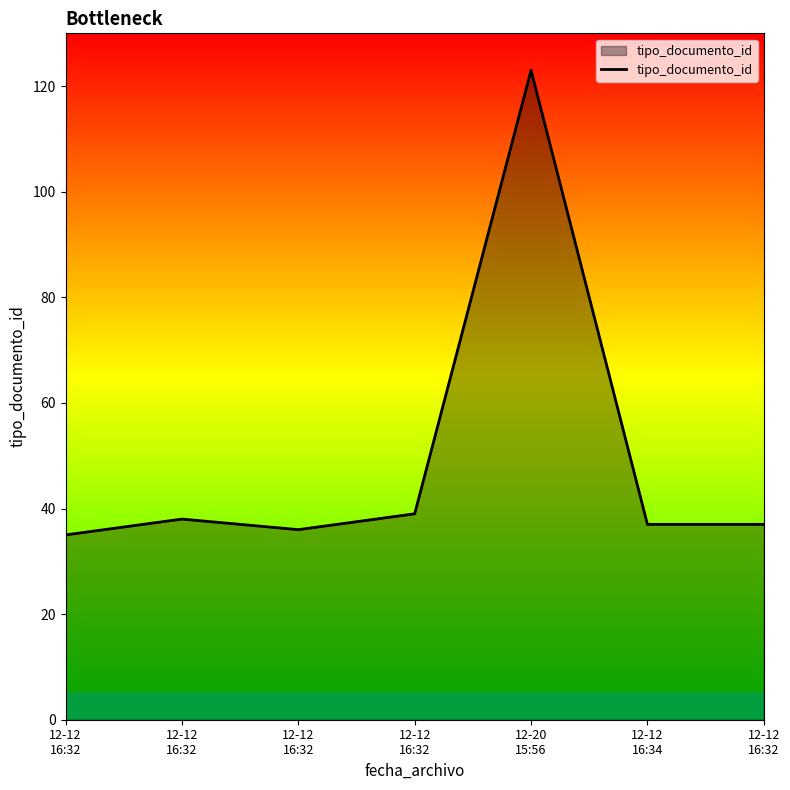

Reading left to right, transcribe all the data shown in this chart.

35	38	36	39	123	37	37